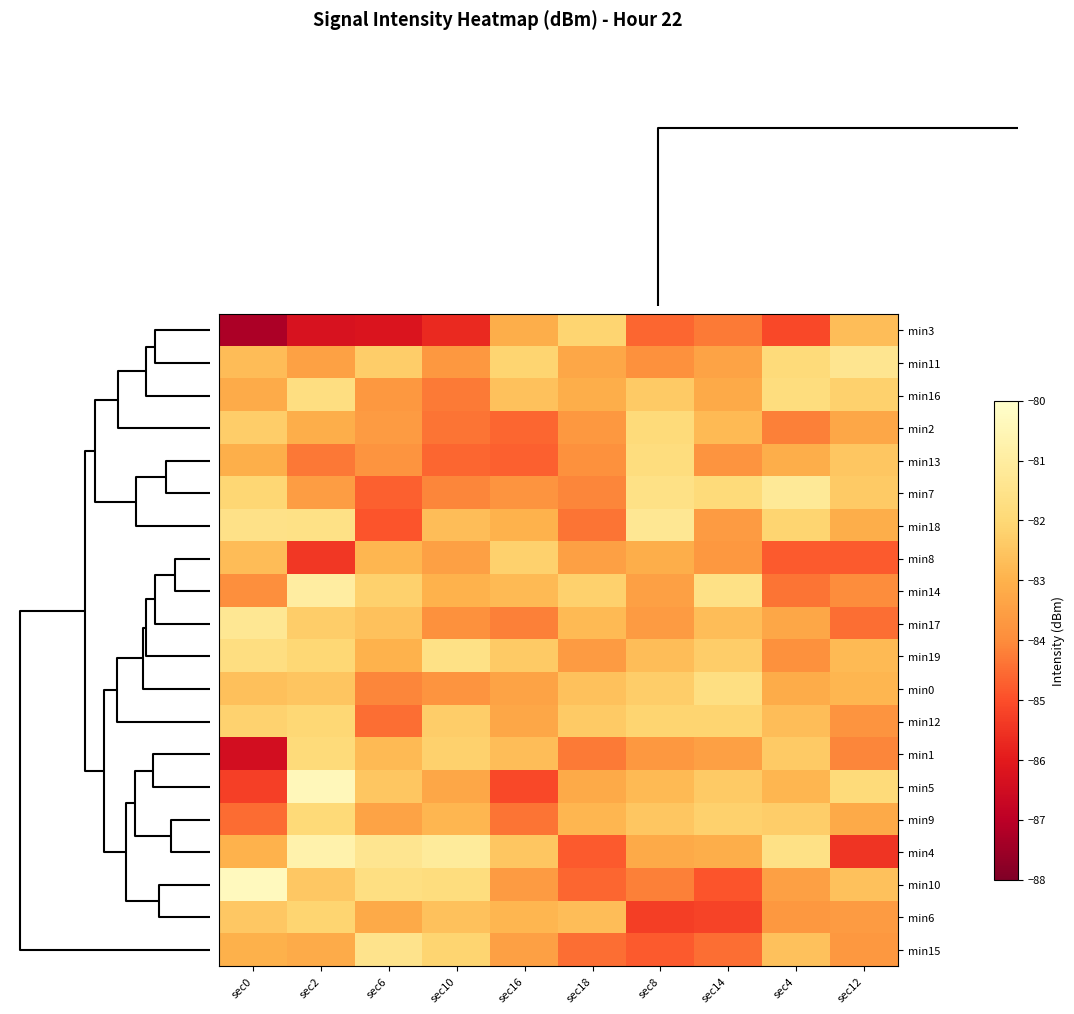

Count the number of categories in the chart.

10